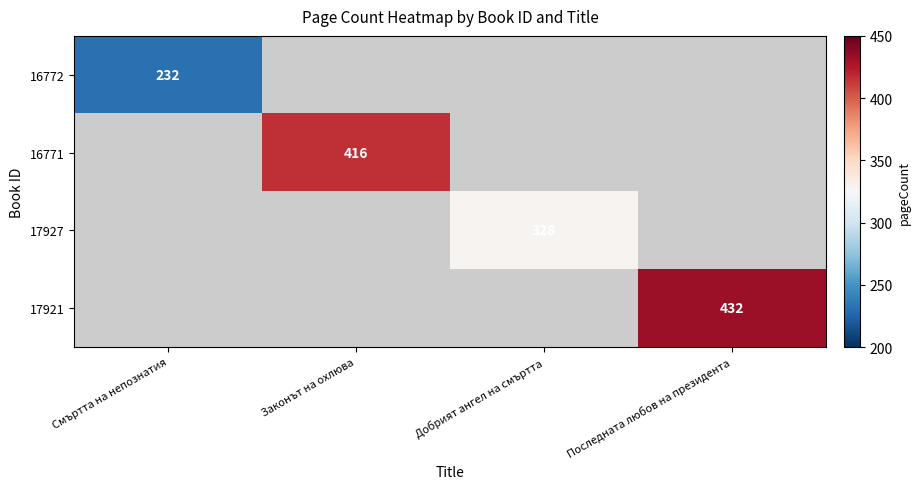

The 17927 series shows 491 at Добрият ангел на смъртта. True or false?

False